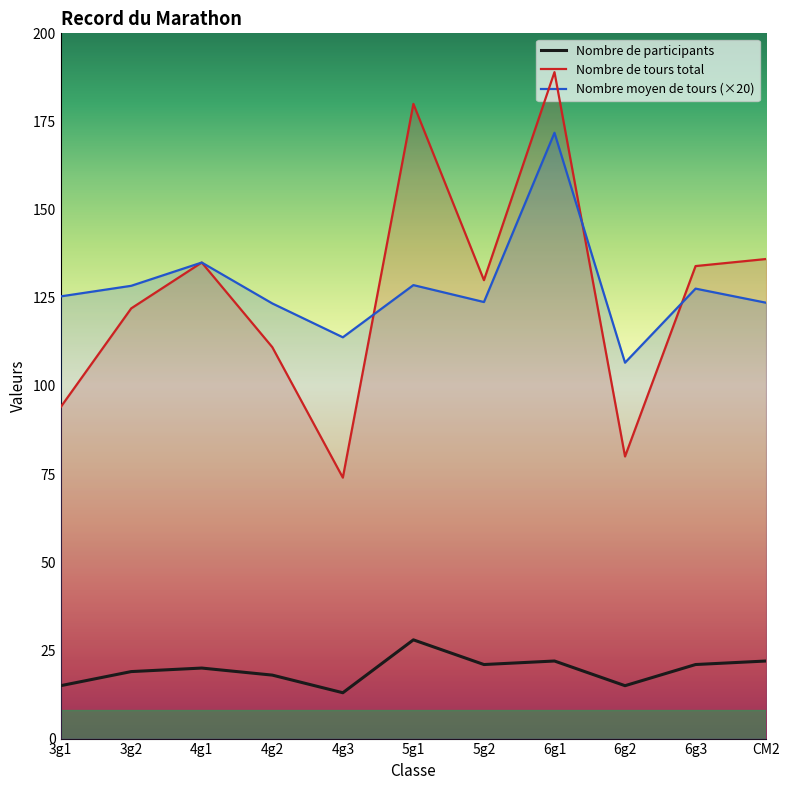

Which category has the lowest value in the Nombre de tours total series?

4g3